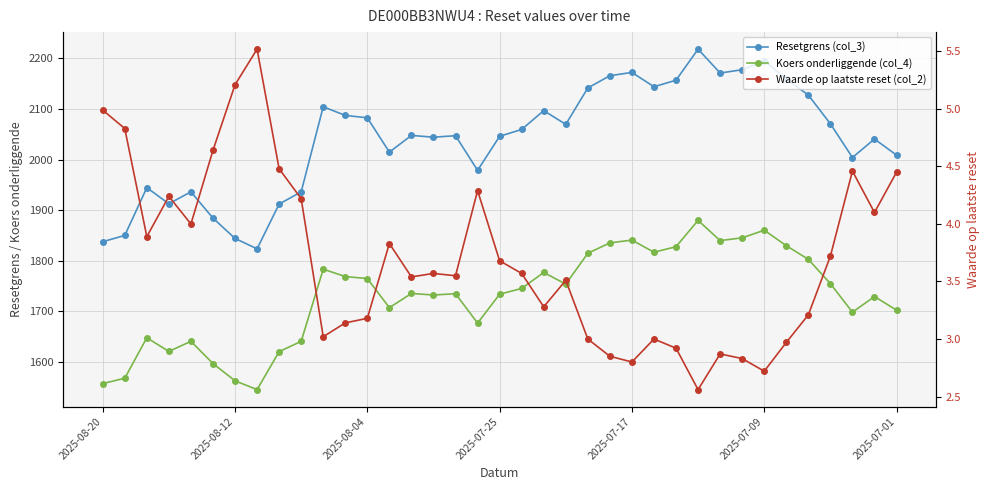

How many data points in Koers onderliggende (col_4) are less than 1735?

17